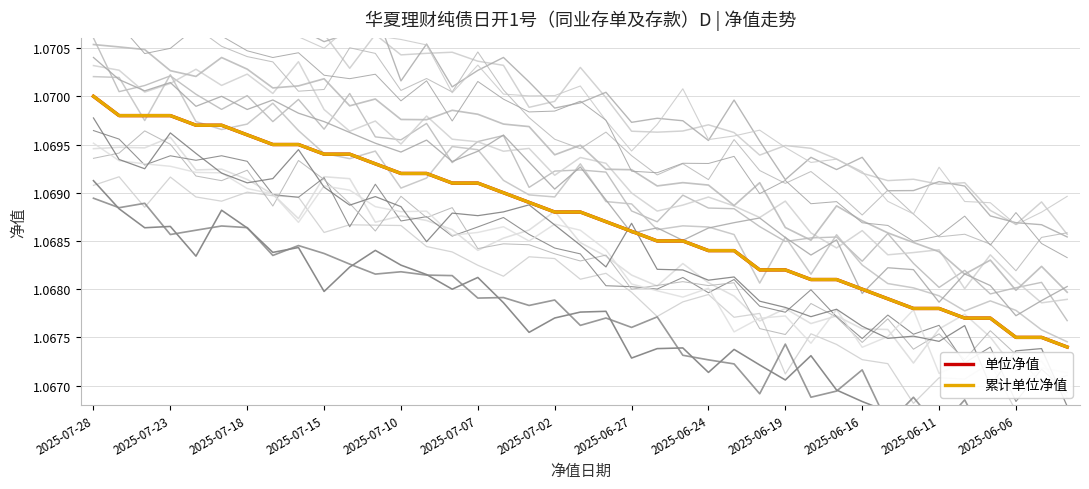

Count the number of categories in the chart.

39